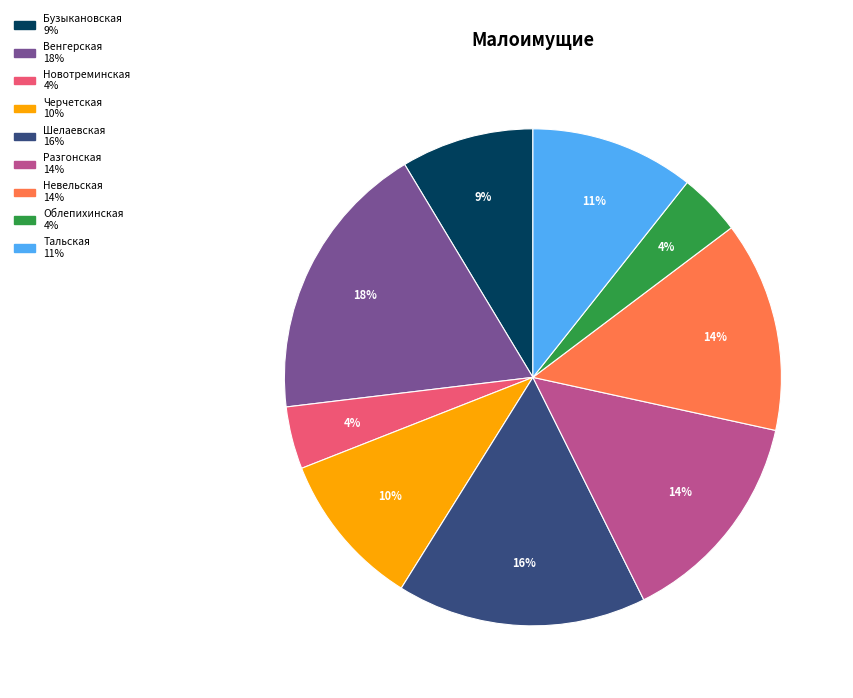

To the nearest percent, what is the average slice percentage?

11%